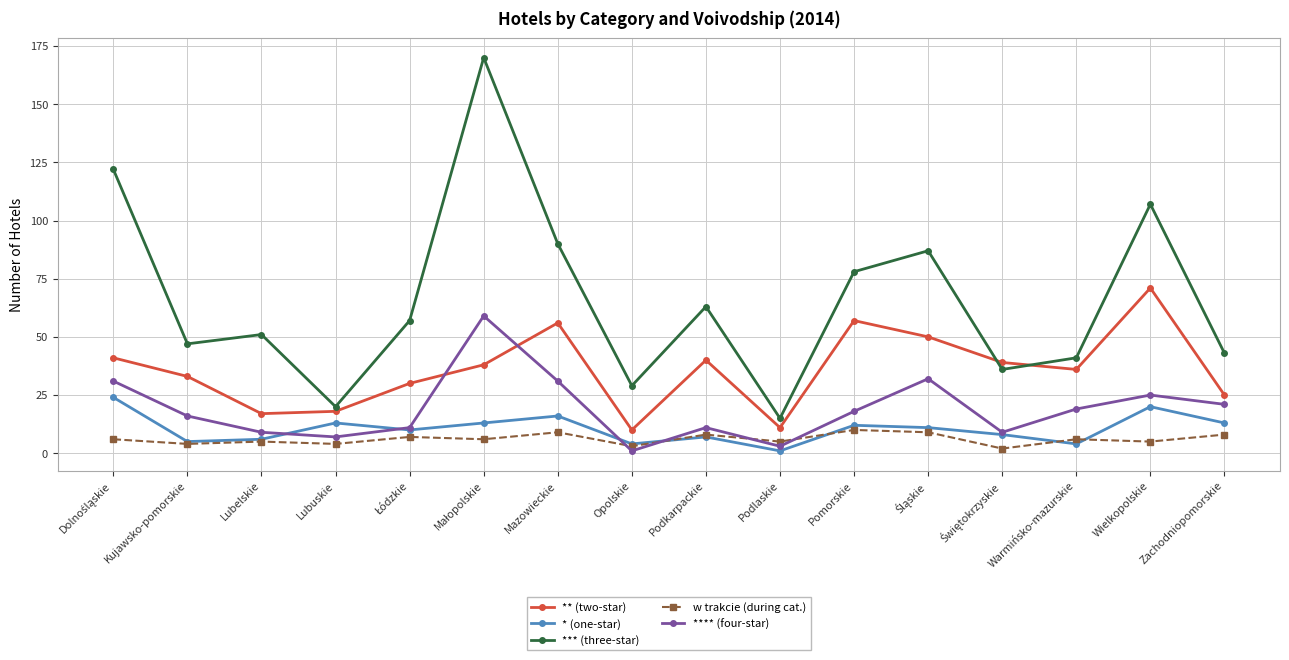

The value of w trakcie (during cat.) at Zachodniopomorskie is 8. True or false?

True